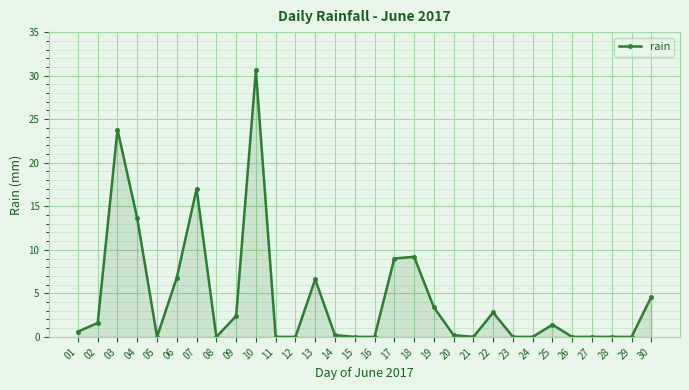

Count the number of data series in this chart.

1